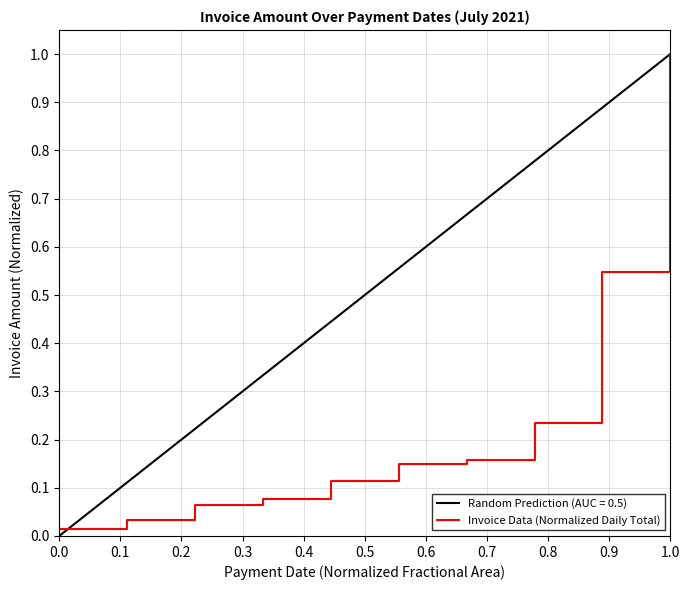

What is the highest value of the Invoice Data (Normalized Daily Total) series?

1.0